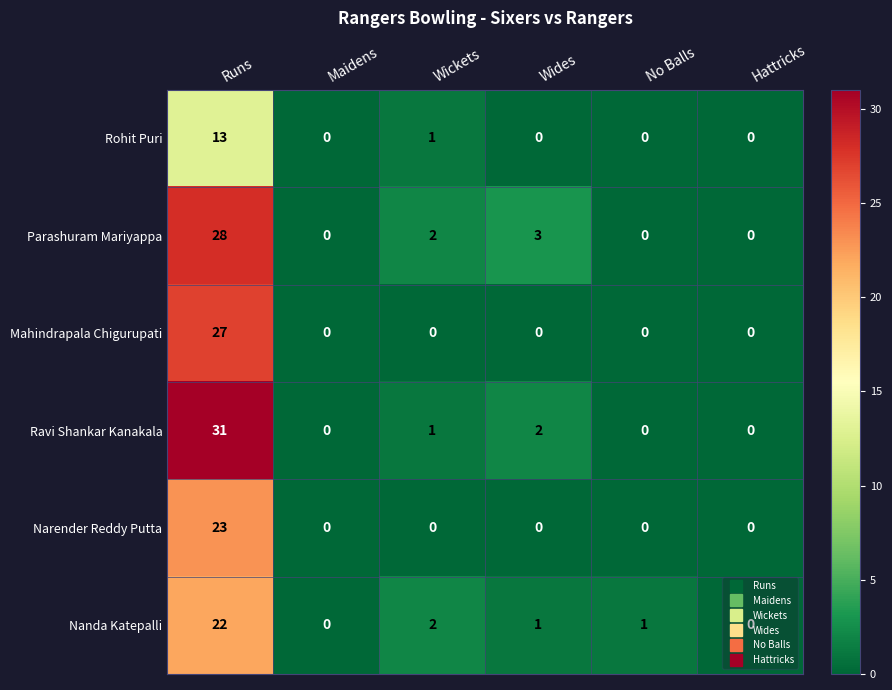

List the series in order of their peak value, highest first.

Ravi Shankar Kanakala, Parashuram Mariyappa, Mahindrapala Chigurupati, Narender Reddy Putta, Nanda Katepalli, Rohit Puri